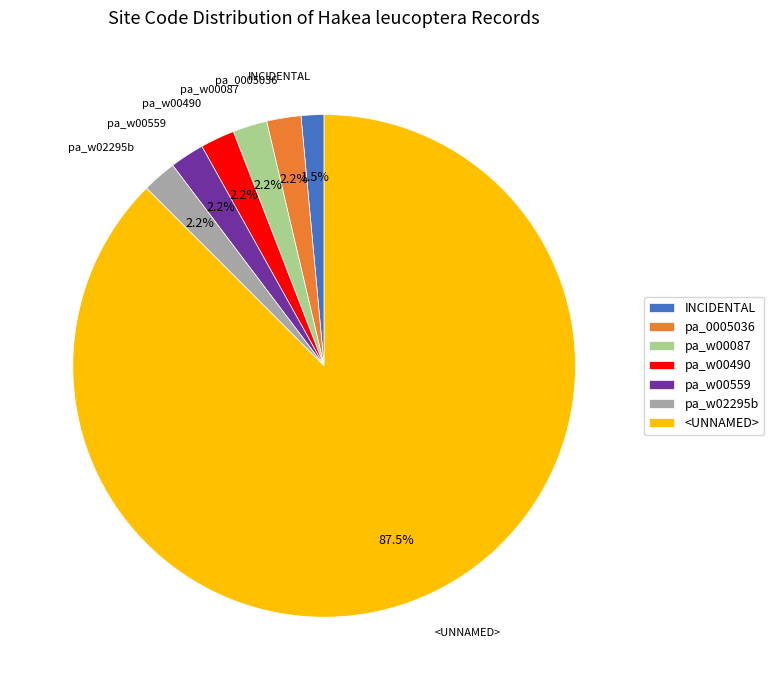

Approximately how many times larger is the value at INCIDENTAL compared to pa_w00087?

0.7